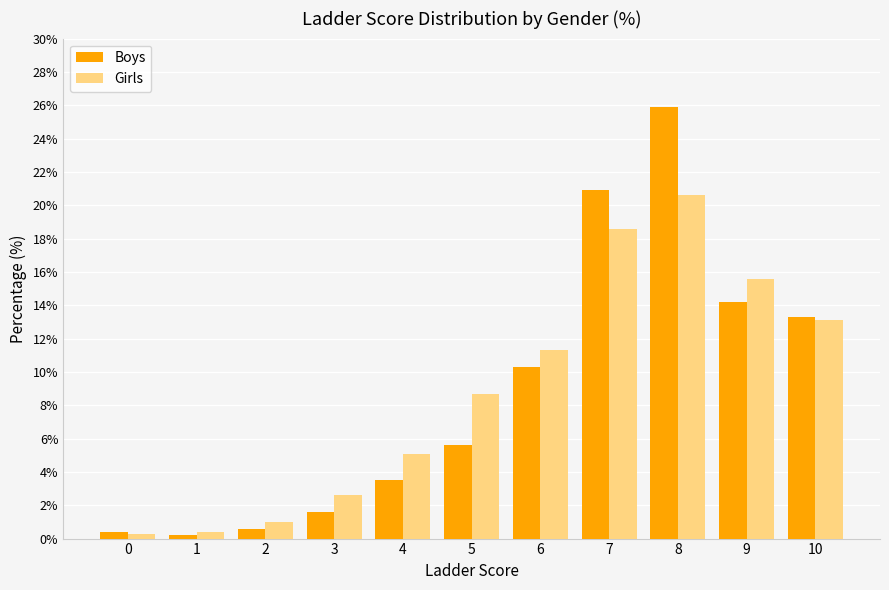

What is the value of the Girls bar at the 2nd from the left?

0.4